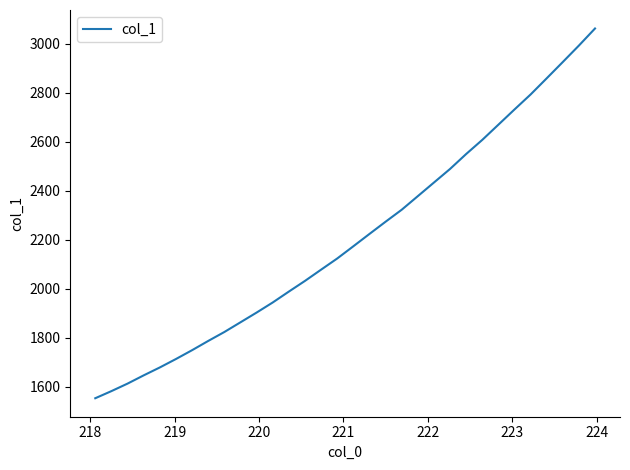

What is the greatest value displayed?

3062.8